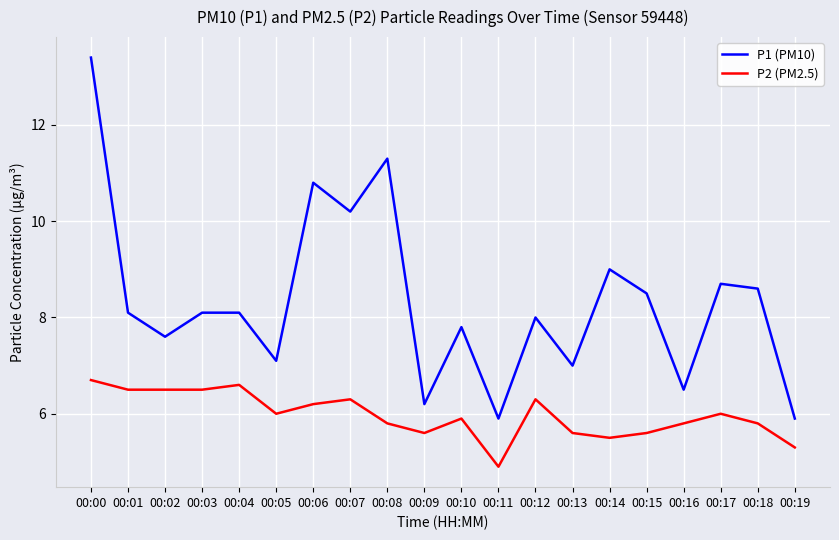

The value of P1 (PM10) at 00:00 is 13.4. True or false?

True